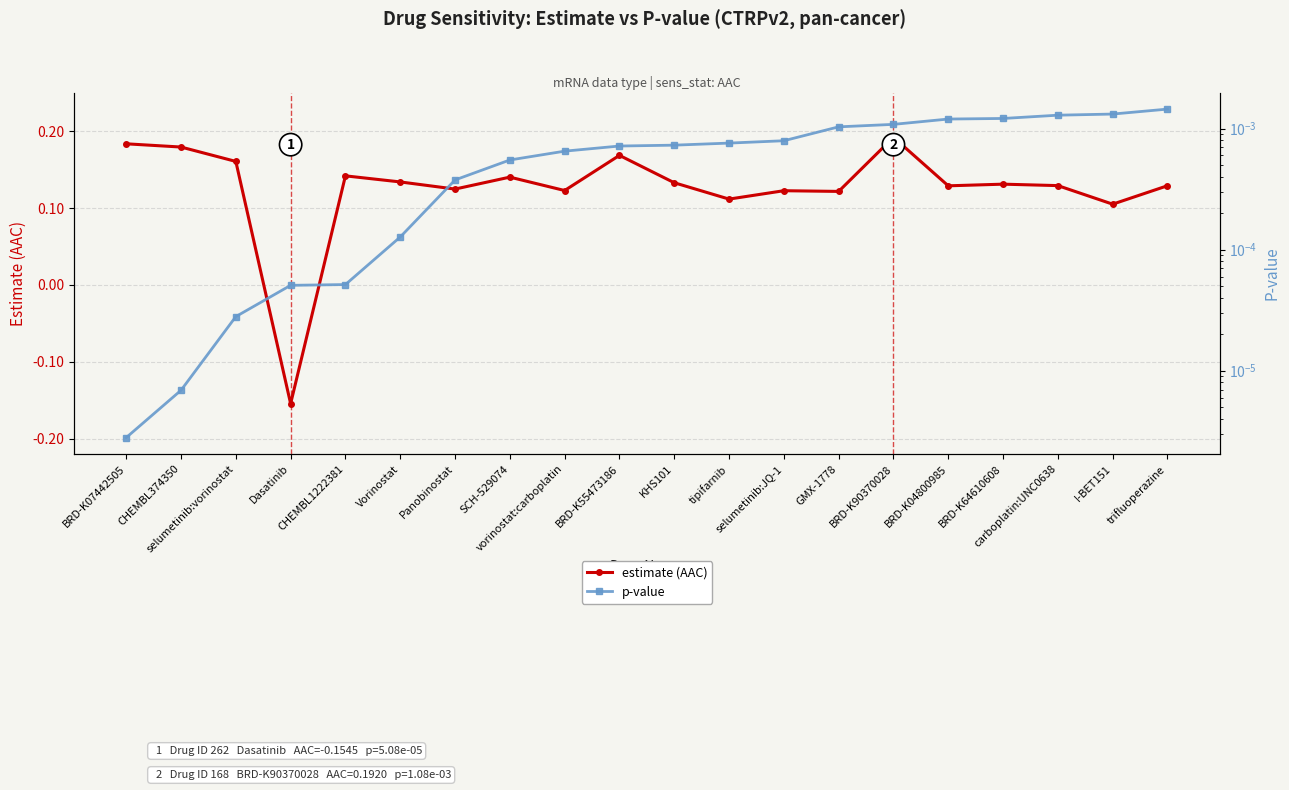

What is the label of the 14th point from the left?

GMX-1778